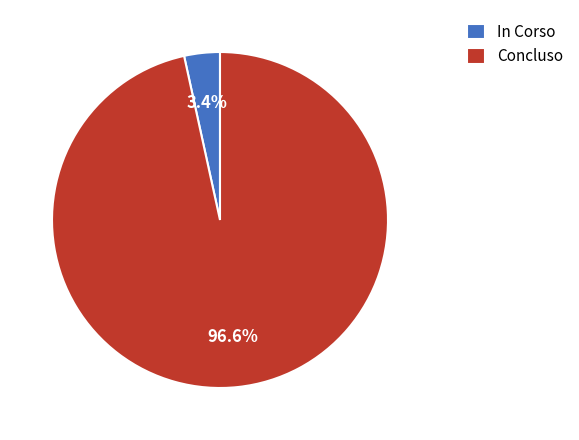

To the nearest percent, what is the difference between the largest and smallest slice percentages?

93%